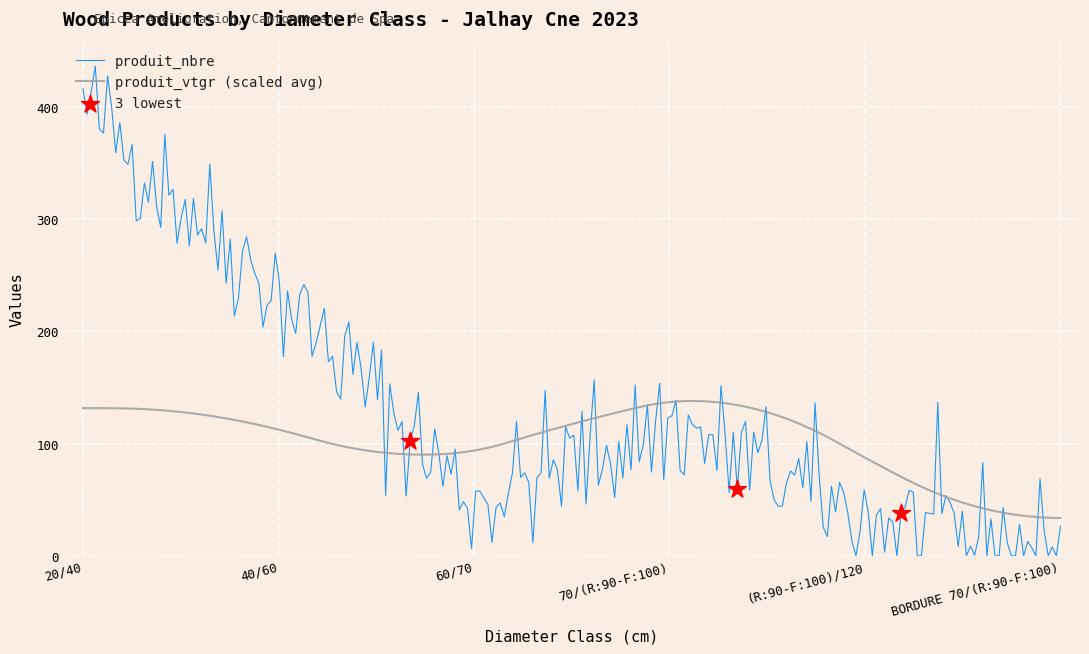

Which series has the largest total across all categories?

produit_nbre